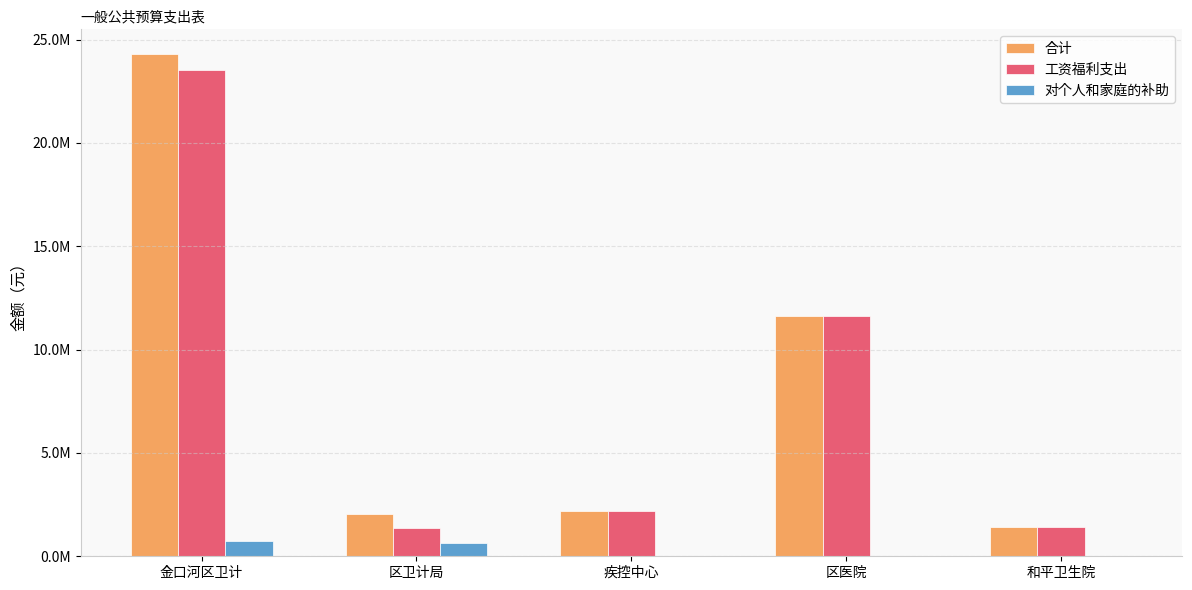

Does the chart contain stacked bars?

No